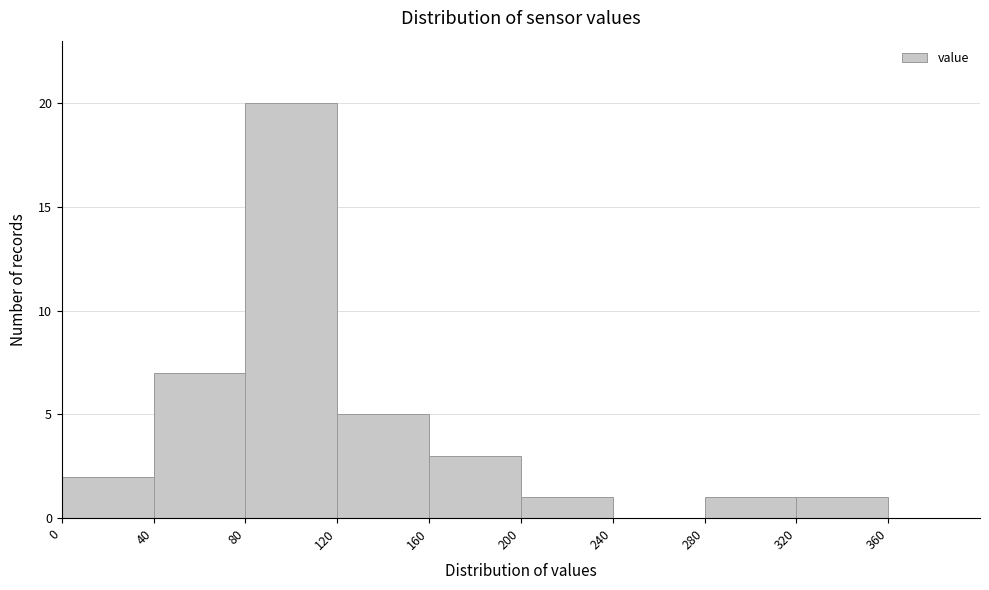

Which range on the x-axis has the tallest bar?

80 to 120